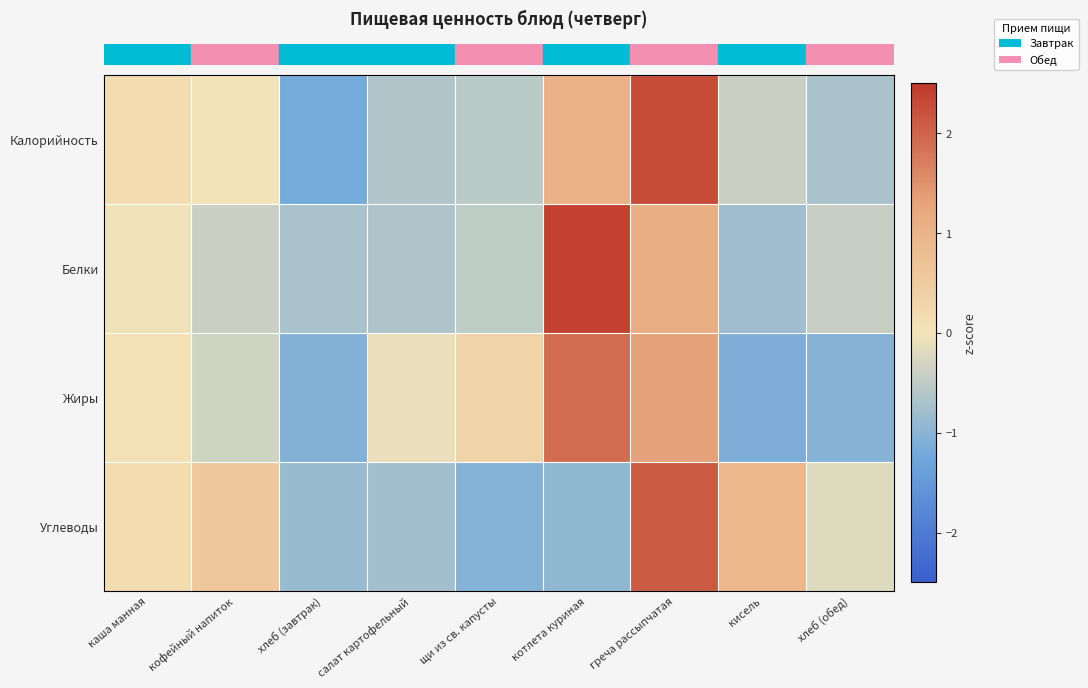

Which category has the highest value across all series?

котлета куриная